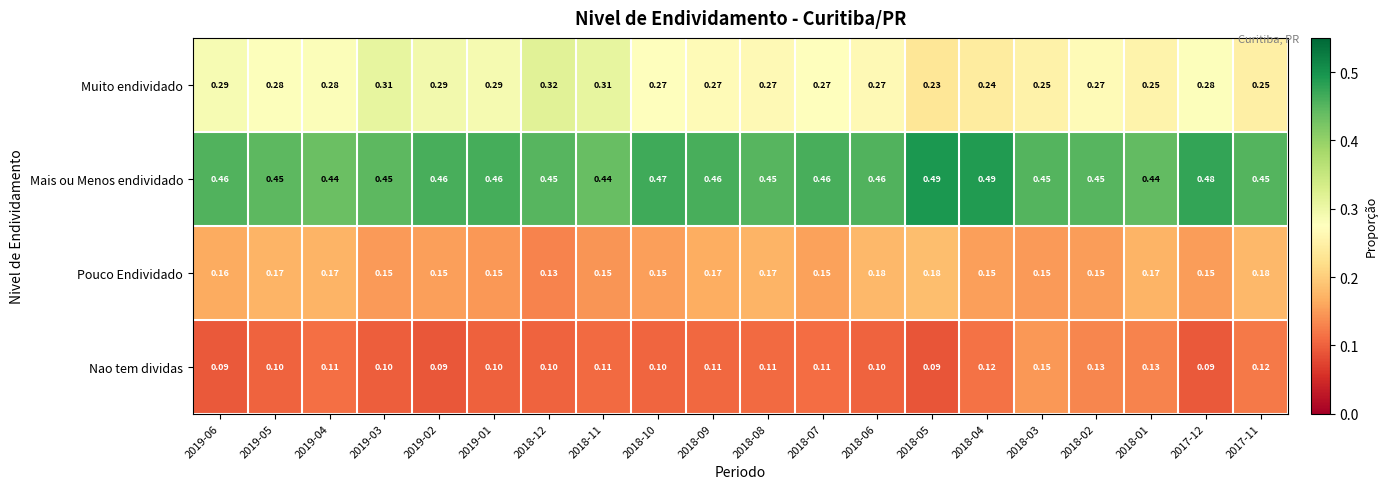

List the series in order of their peak value, highest first.

Mais ou Menos endividado, Muito endividado, Pouco Endividado, Nao tem dividas